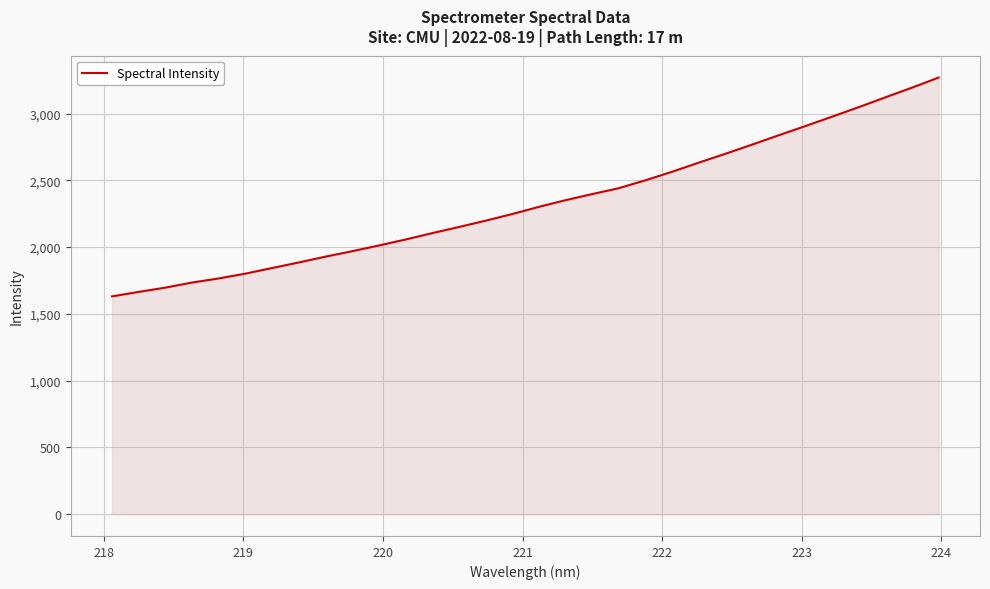

What is the maximum value shown in the chart?

3269.5